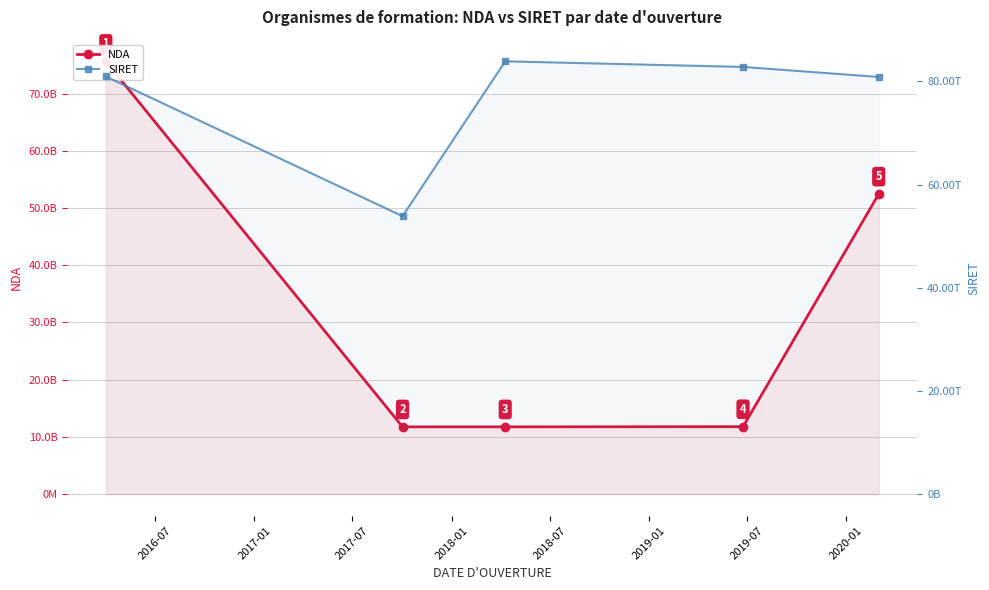

Between 2017-07 and 2018-01, which is larger?

2018-01